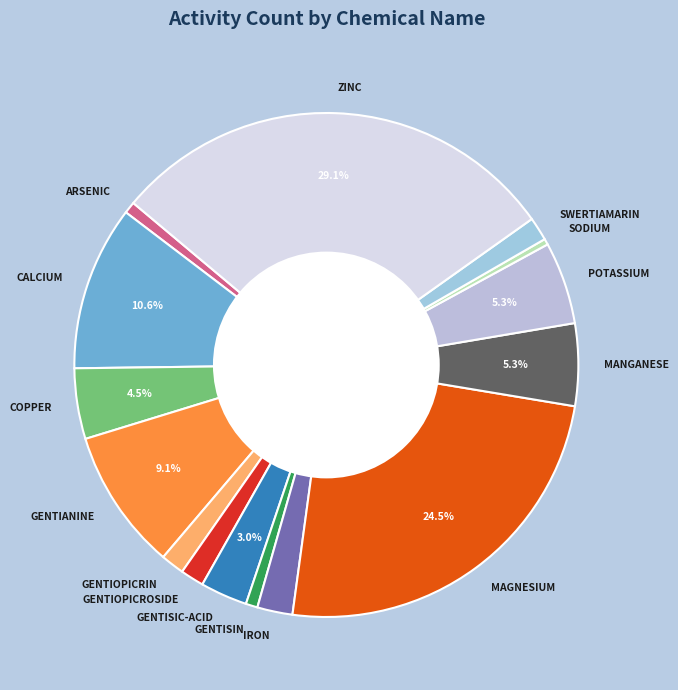

What is the total percentage of MANGANESE and POTASSIUM?

10.6%